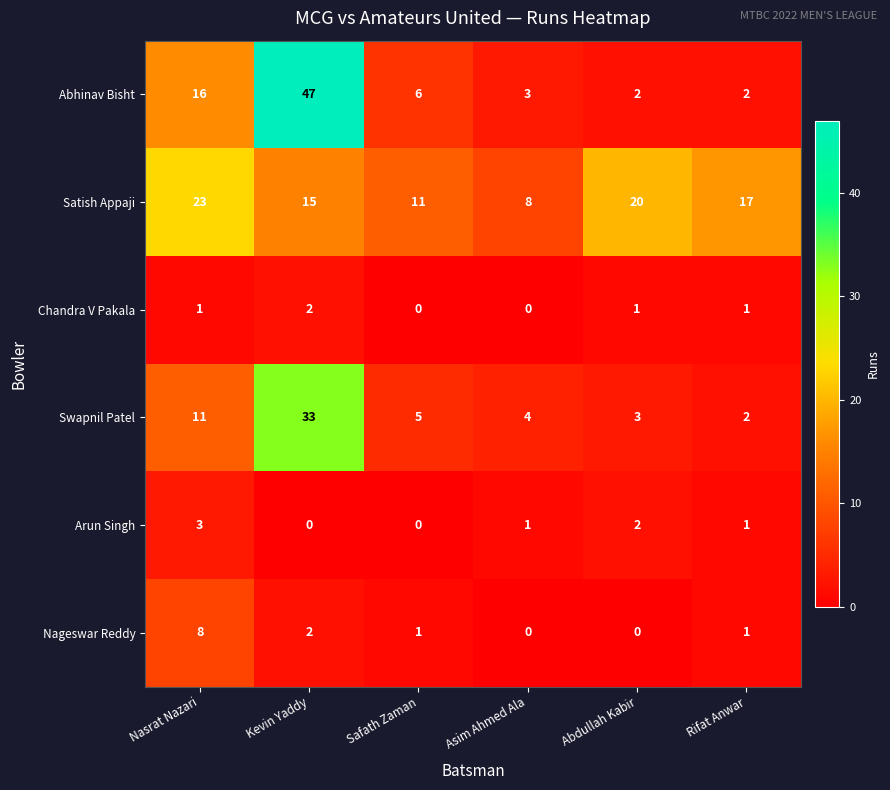

The Swapnil Patel series shows 6 at Asim Ahmed Ala. True or false?

False